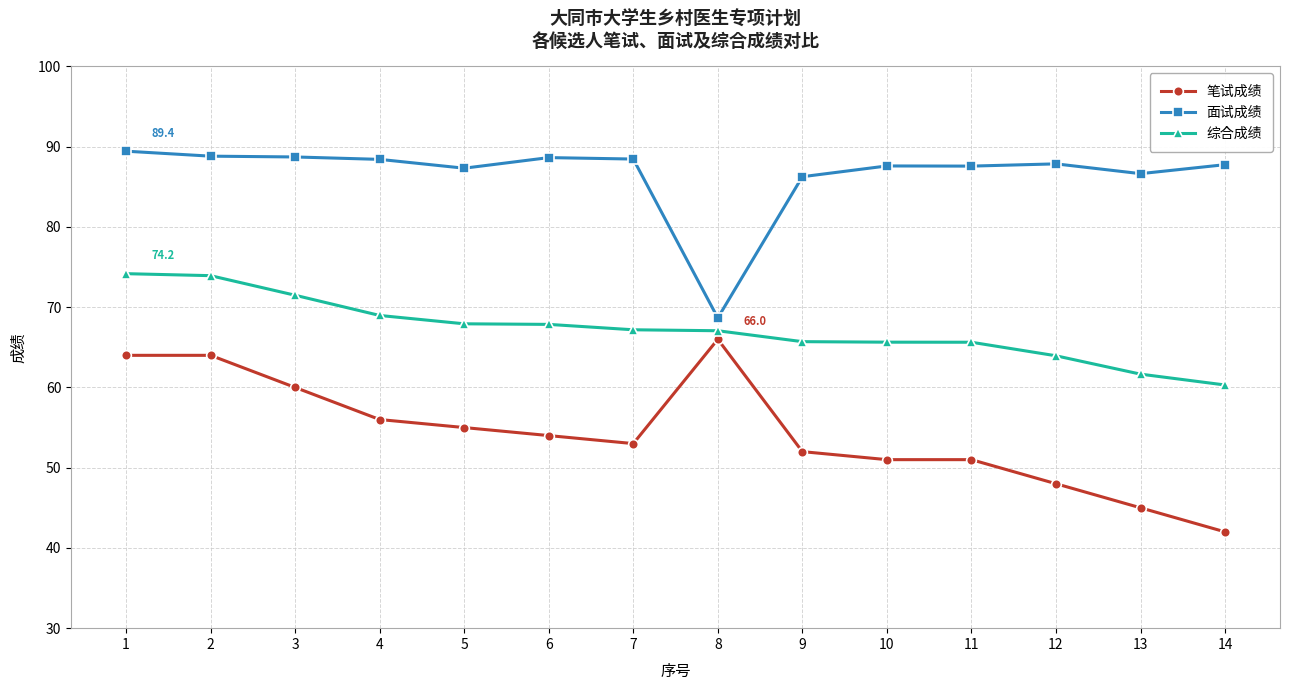

At 8, list the series in order from smallest to largest.

笔试成绩, 综合成绩, 面试成绩